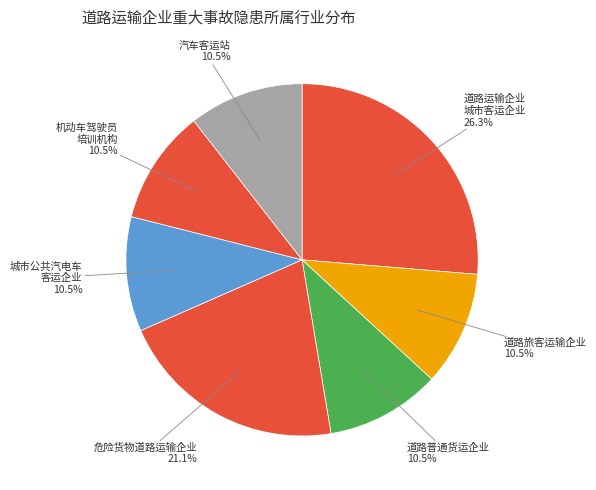

Which category has the biggest portion of the pie?

道路运输企业 城市客运企业